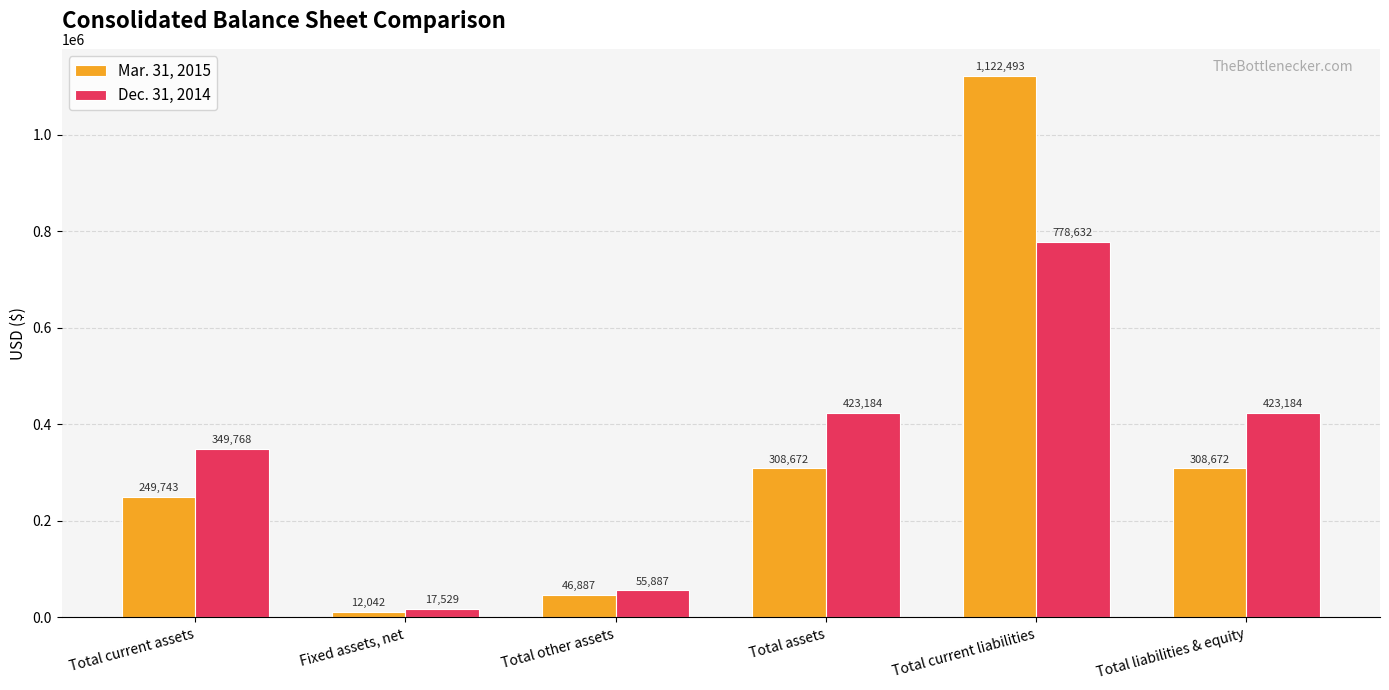

Rank the series at Total assets from highest to lowest value.

Dec. 31, 2014, Mar. 31, 2015